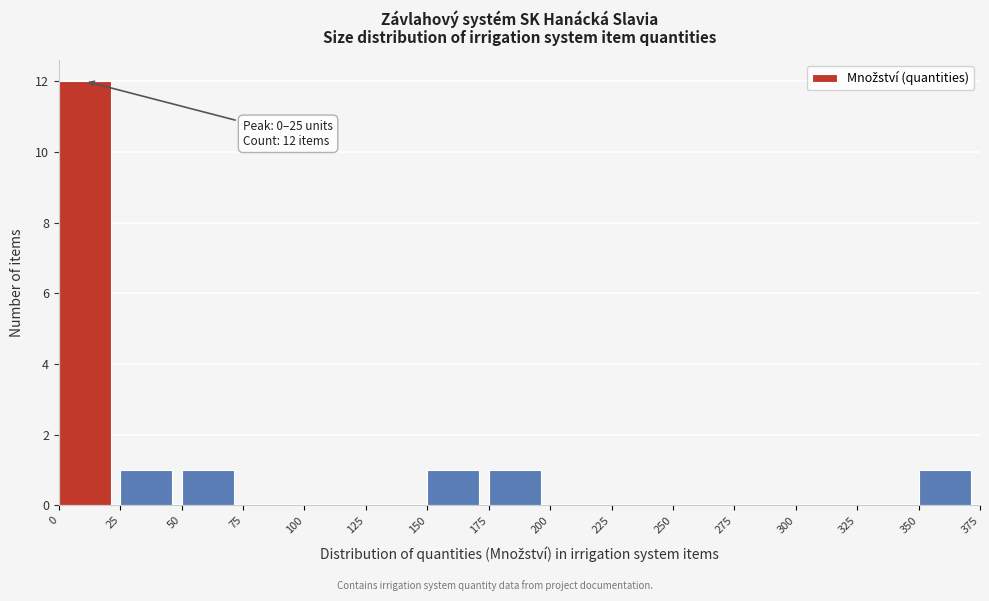

Which range on the x-axis has the tallest bar?

0 to 25